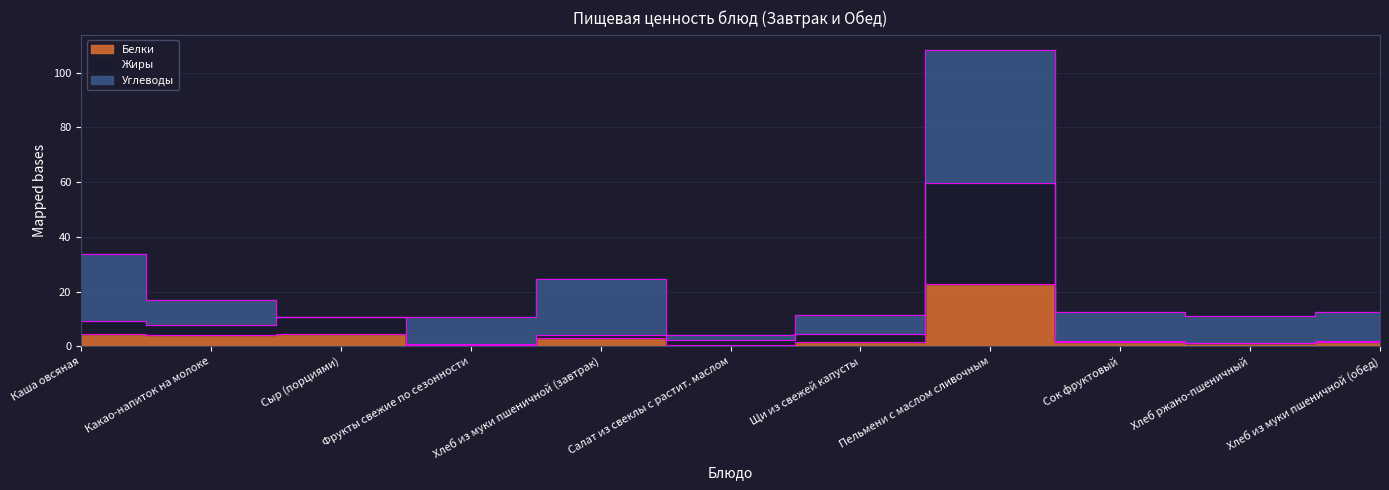

Which category has the highest value in the Белки series?

Пельмени с маслом сливочным